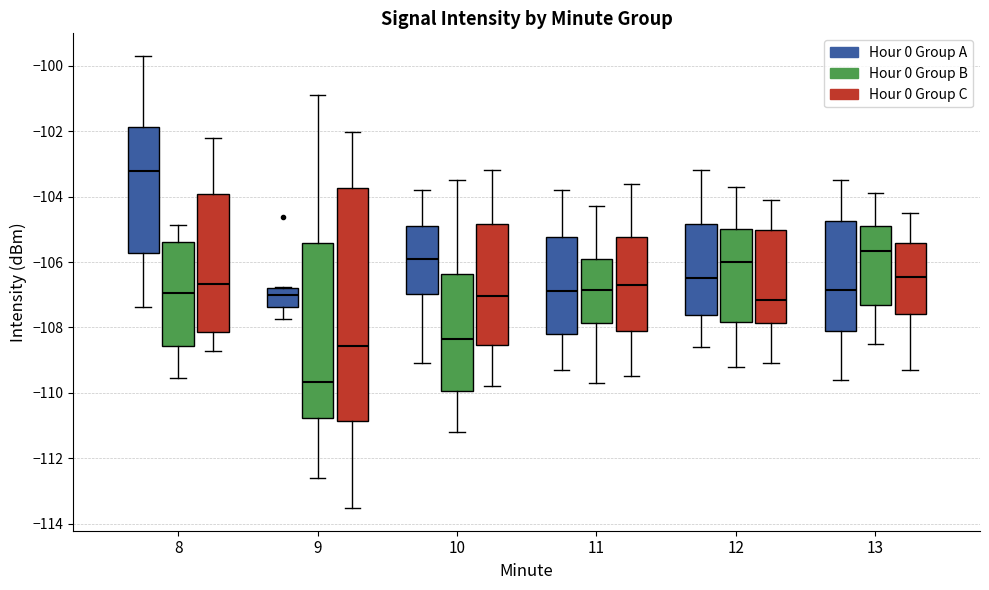

Which box's median line is the lowest?

9 (Hour 0 Group B)